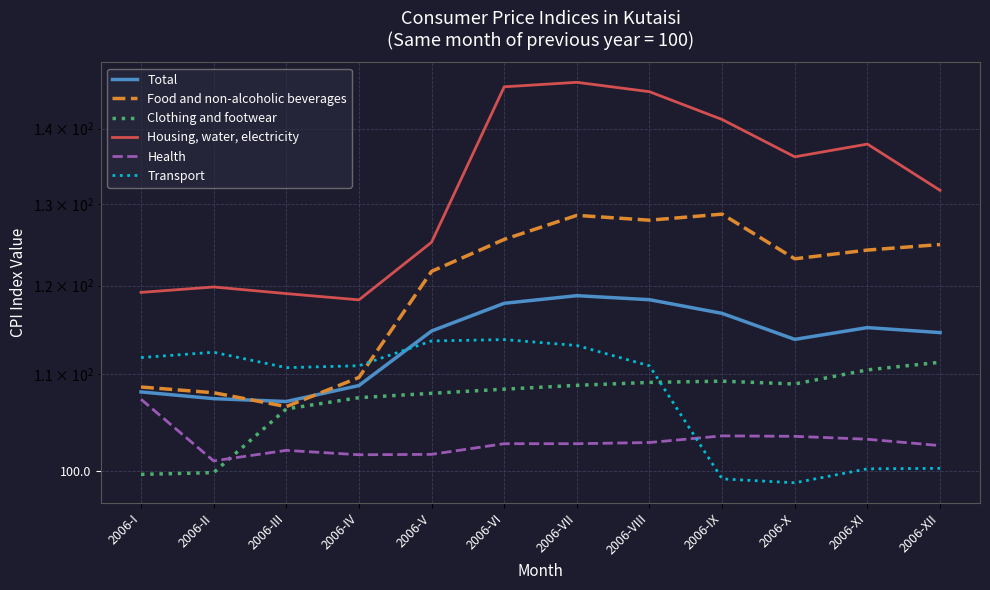

How many values in the Clothing and footwear series are below 108?

5